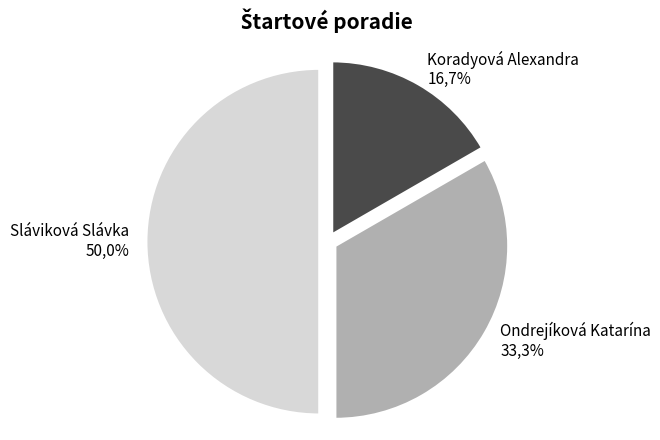

What portion of the pie excludes Ondrejíková Katarína?

66.7%